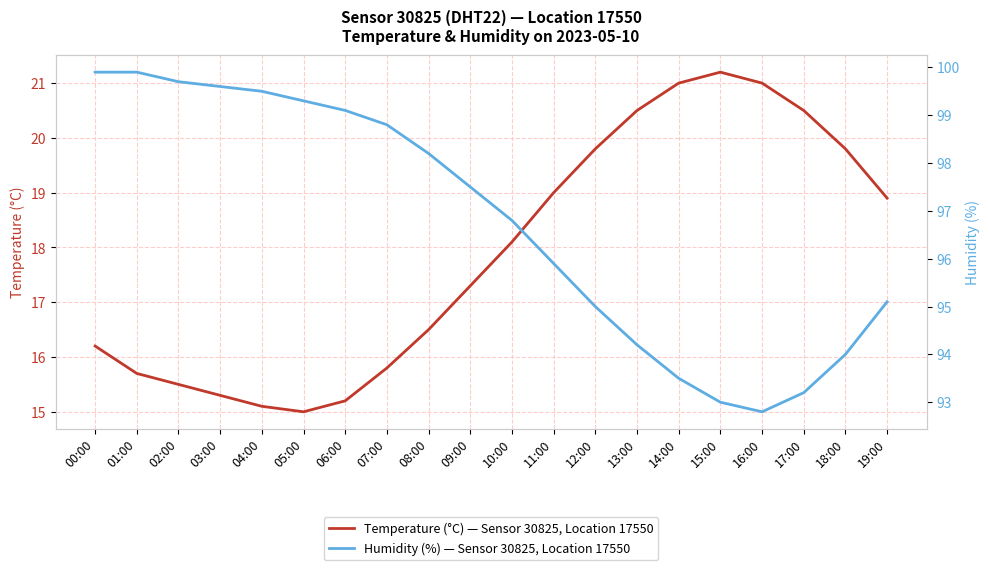

True or false: Temperature (°C) — Sensor 30825, Location 17550 has a value of 18.9 at 19:00.

True